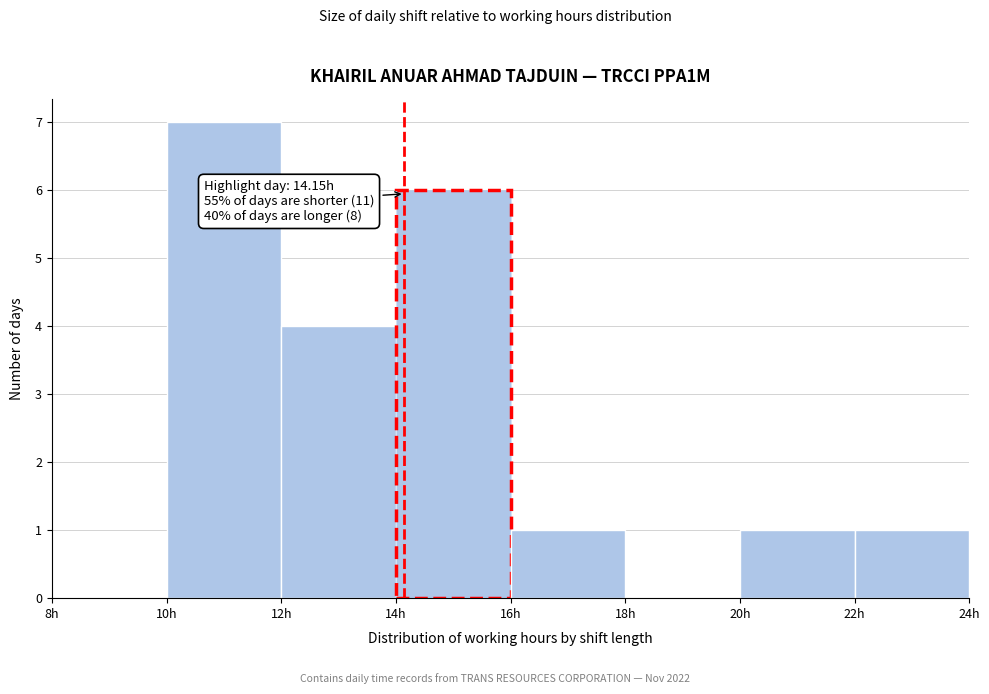

Over which range of the x-axis is the bar tallest?

10 to 12